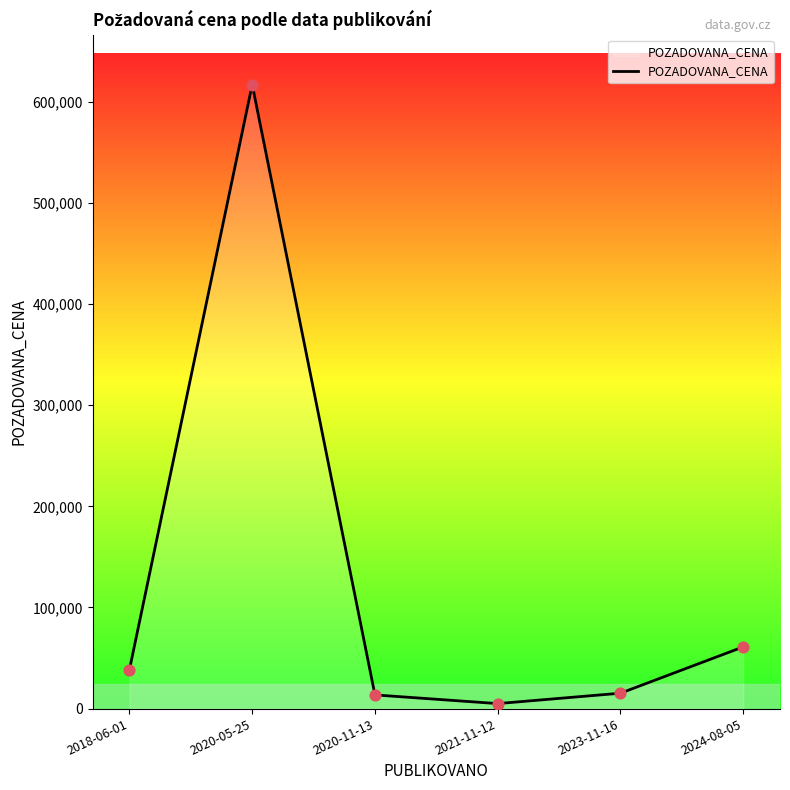

Between 2018-06-01 and 2020-05-25, which is larger?

2020-05-25